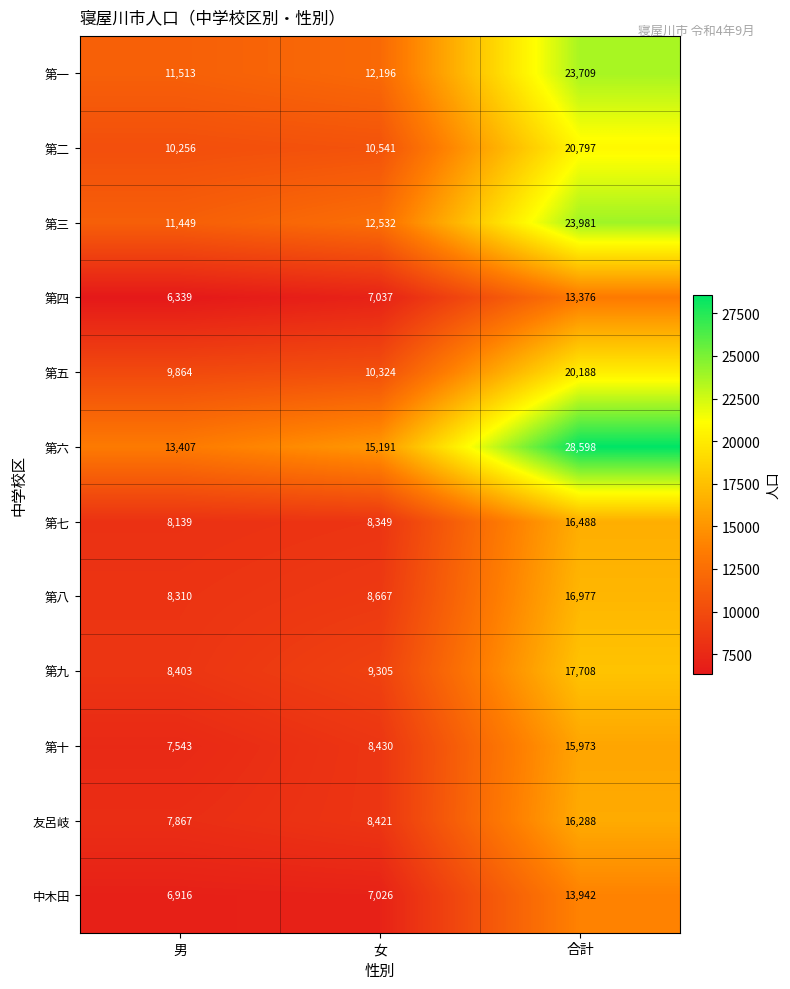

True or false: 第二 has a value of 17586 at 女.

False